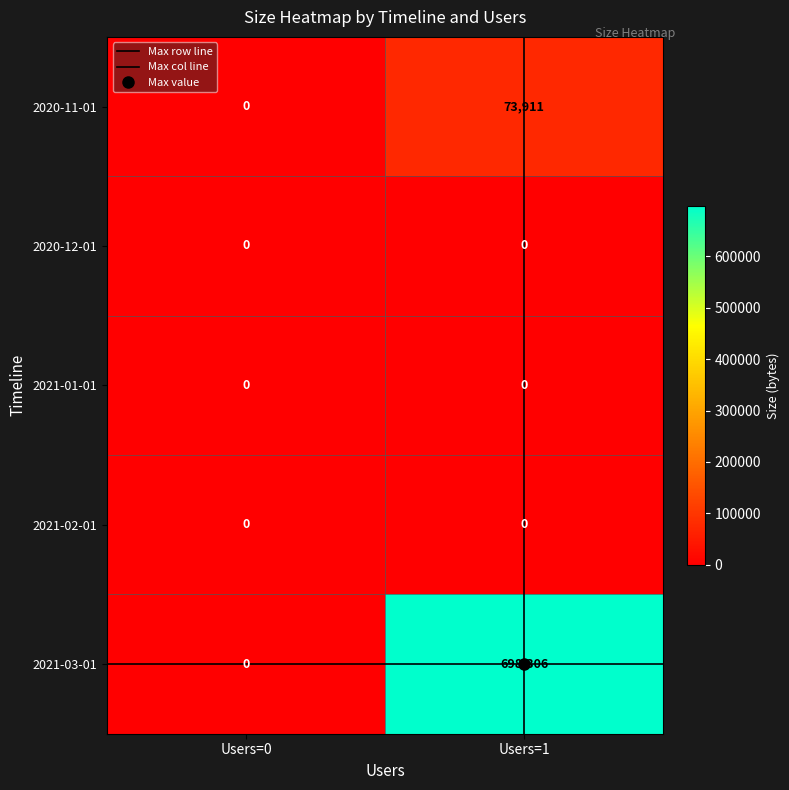

Which series has the largest total across all categories?

2021-03-01